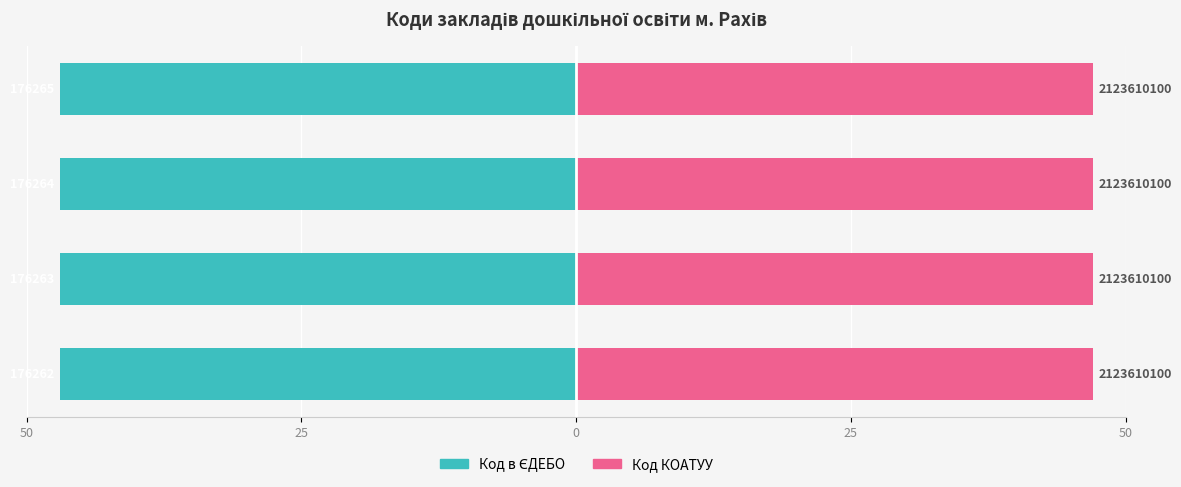

Which series has the largest range (max minus min)?

Код в ЄДЕБО